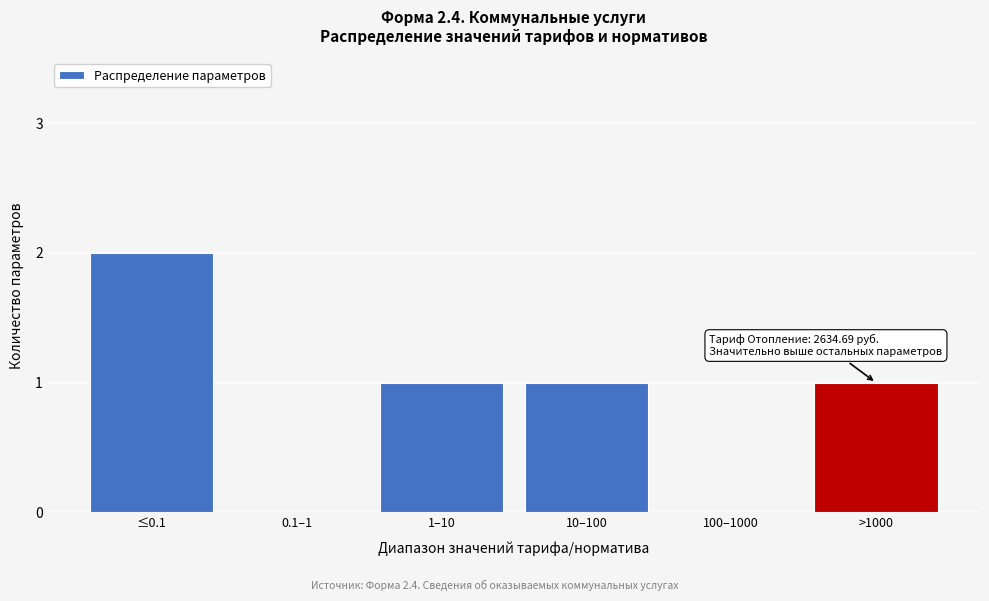

Reading left to right, transcribe all the data shown in this chart.

≤0.1=2	0.1–1=0	1–10=1	10–100=1	100–1000=0	>1000=1